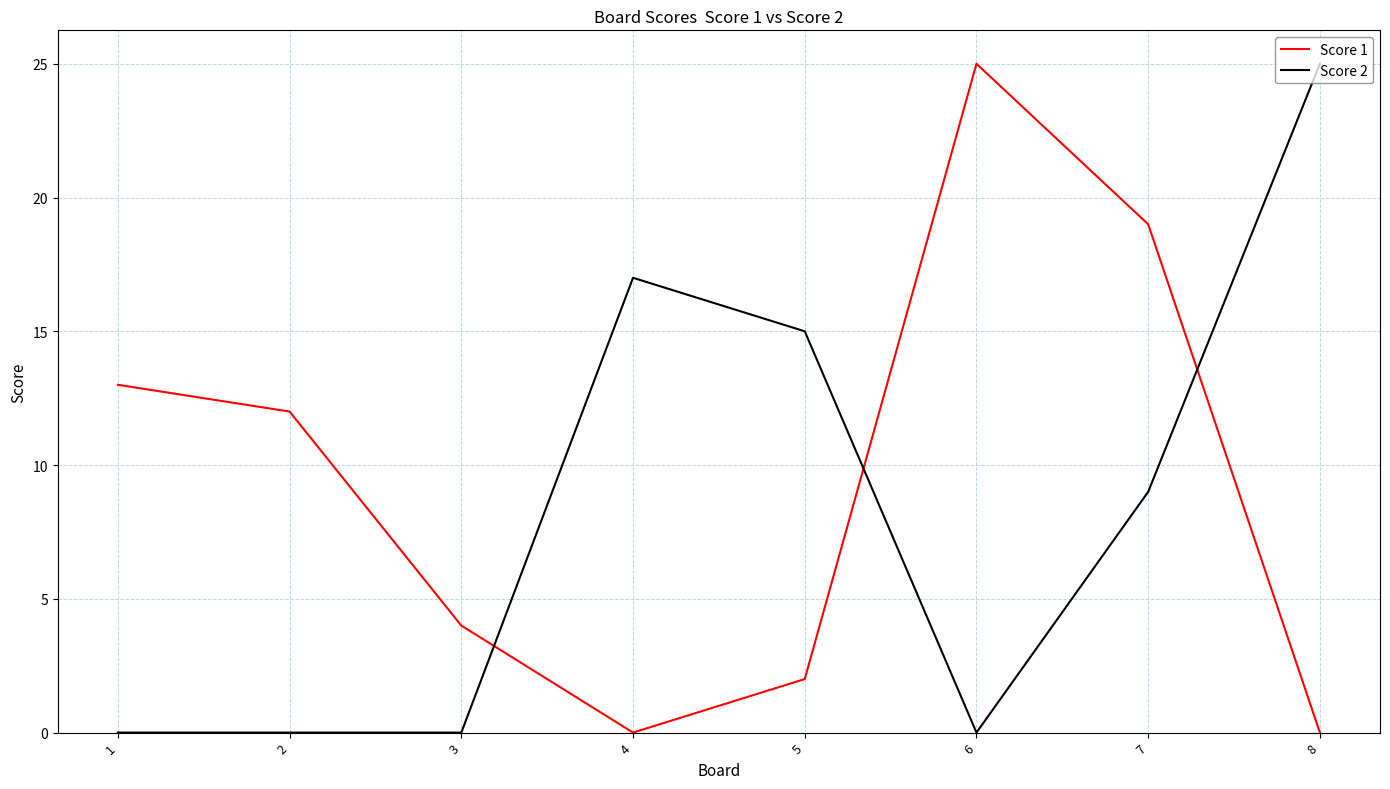

At 5, list the series in order from largest to smallest.

Score 2, Score 1